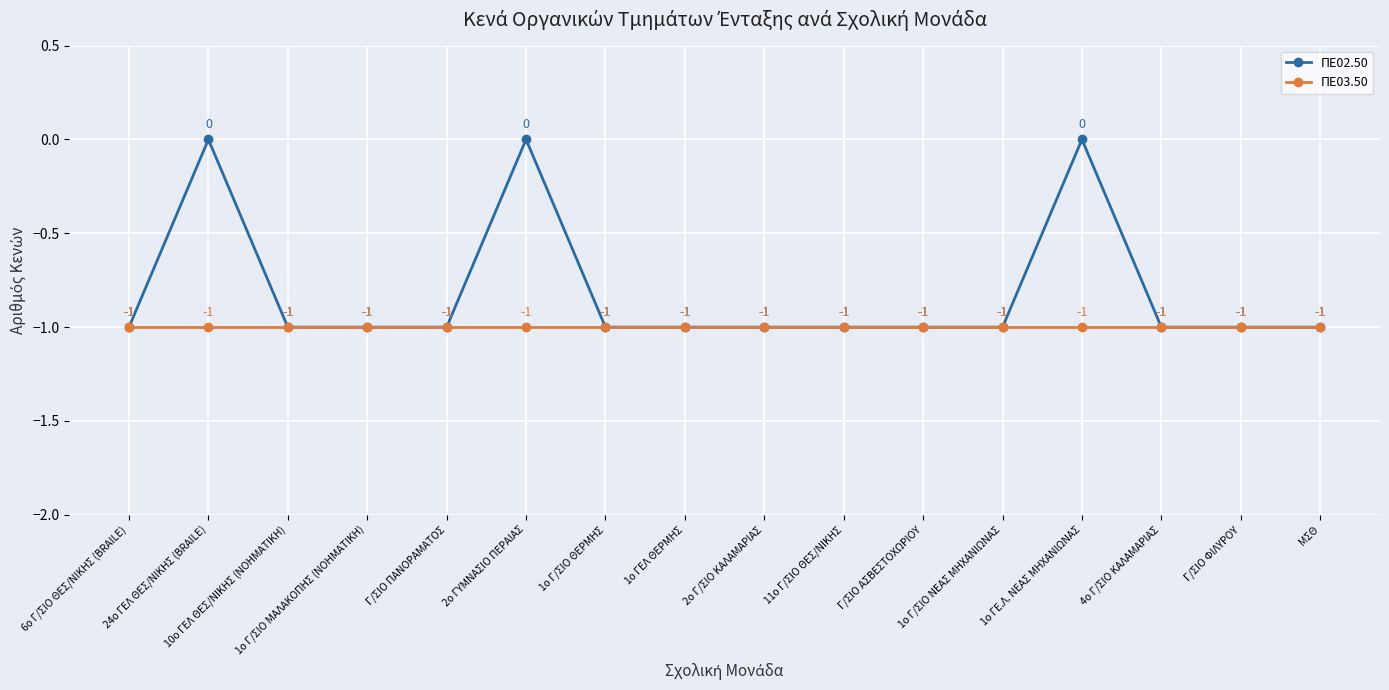

What is the label of the 16th point from the left?

ΜΣΘ